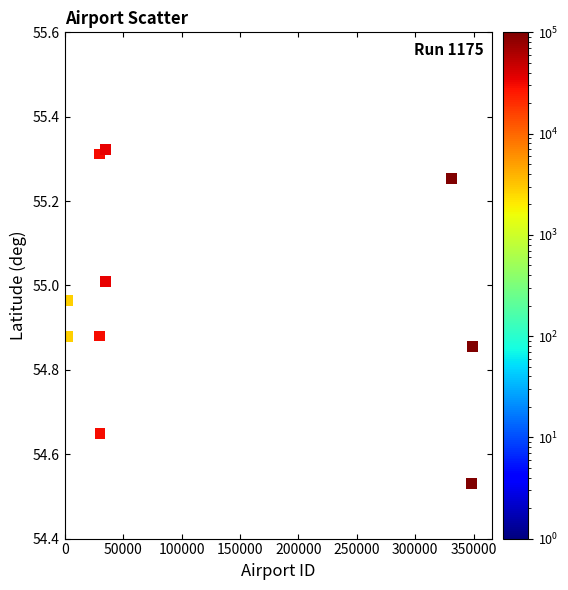

What is the average X value?

119435.5